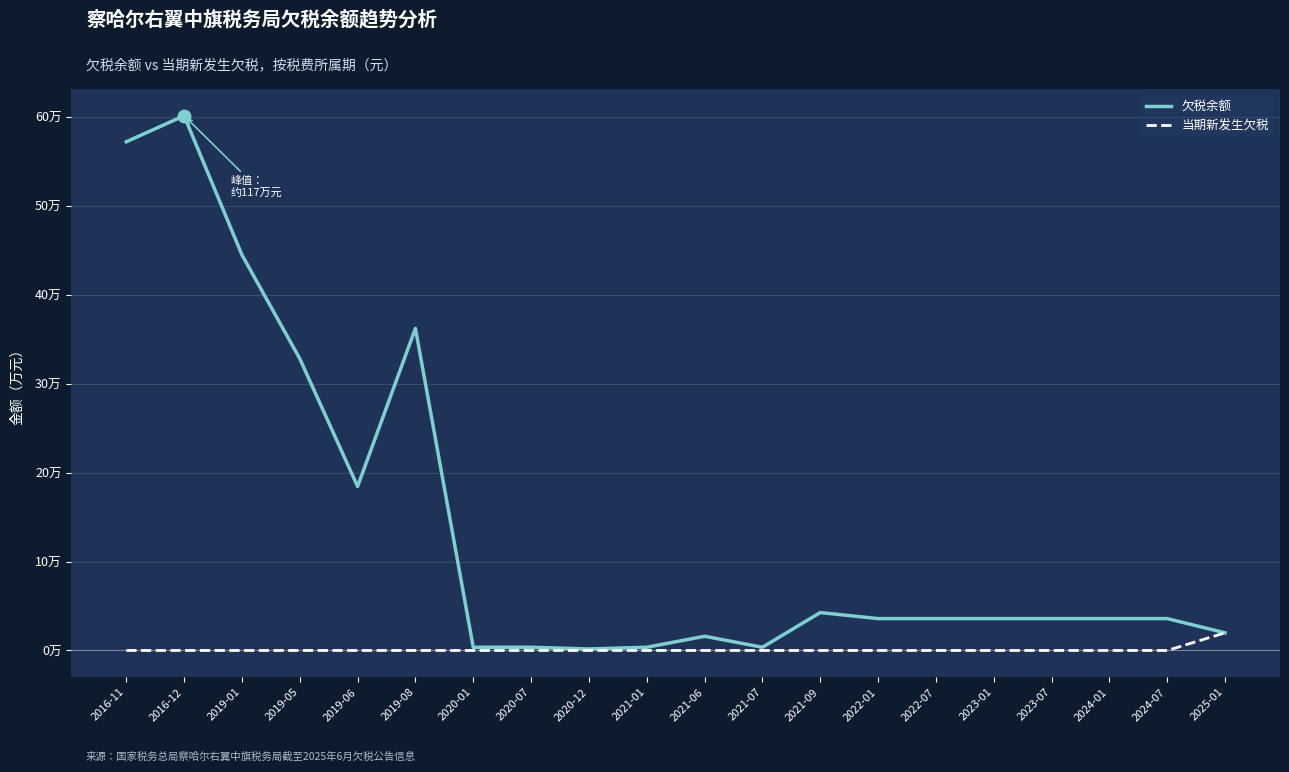

What are all the series names shown in the legend?

欠税余额, 当期新发生欠税